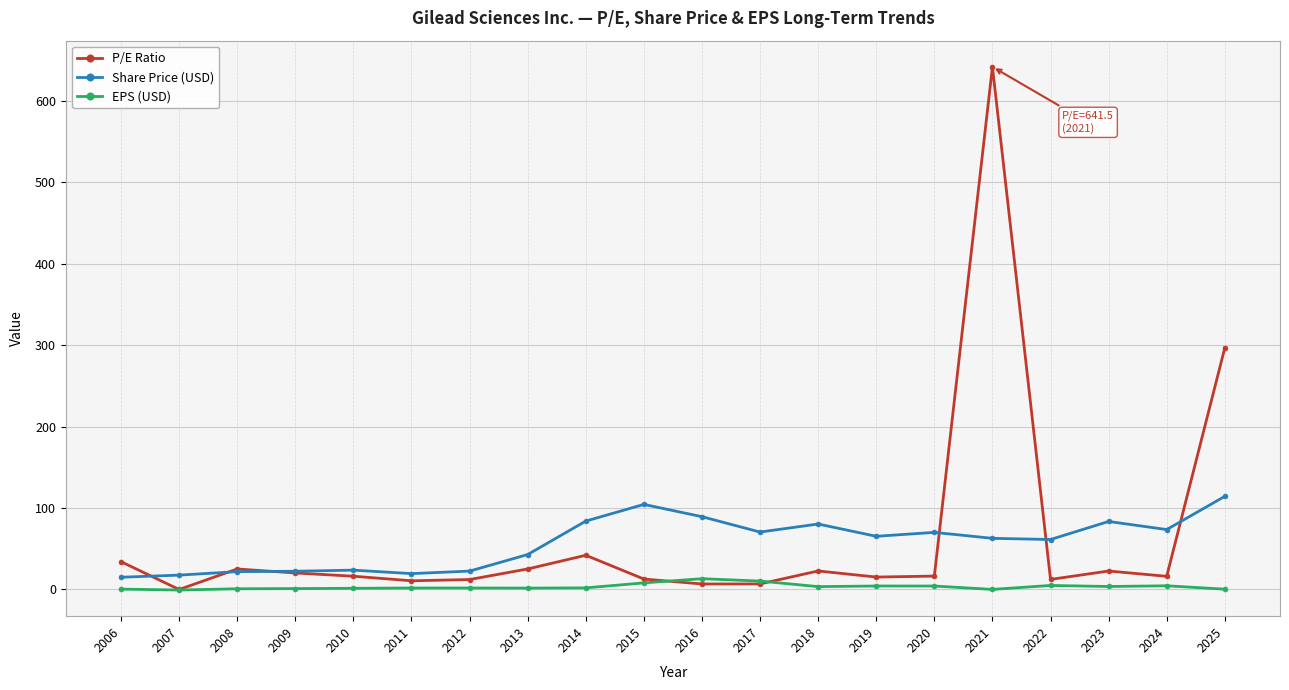

Which label corresponds to the largest value in the chart?

2021